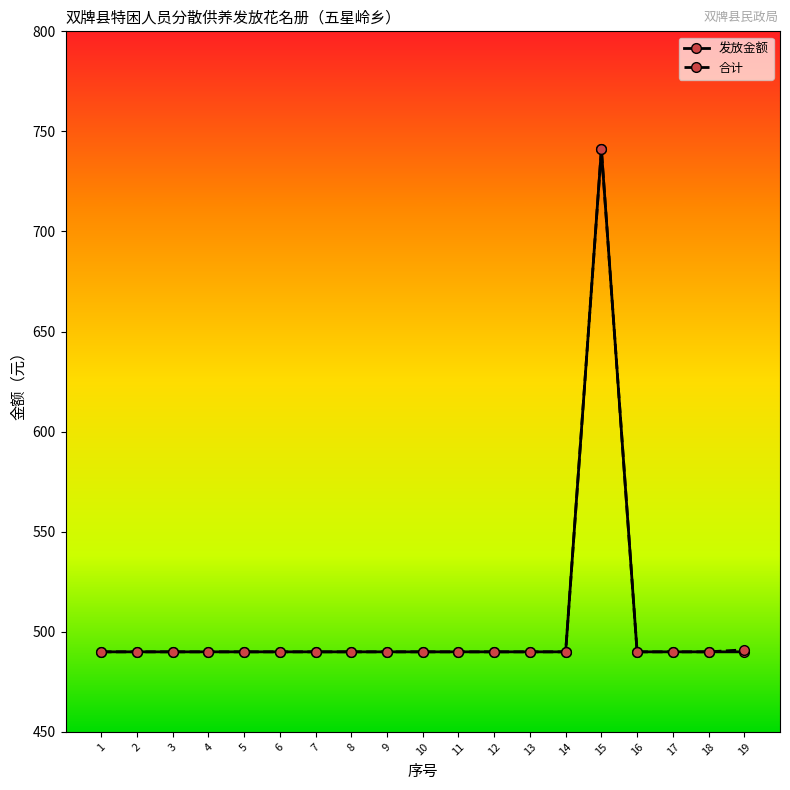

What is the lowest value of the 发放金额 series?

490